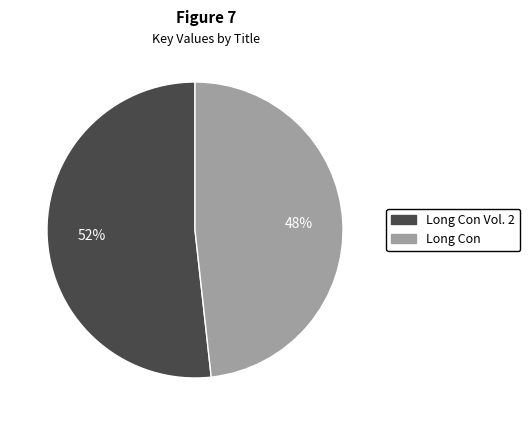

To the nearest percent, what is the difference between the largest and smallest slice percentages?

4%